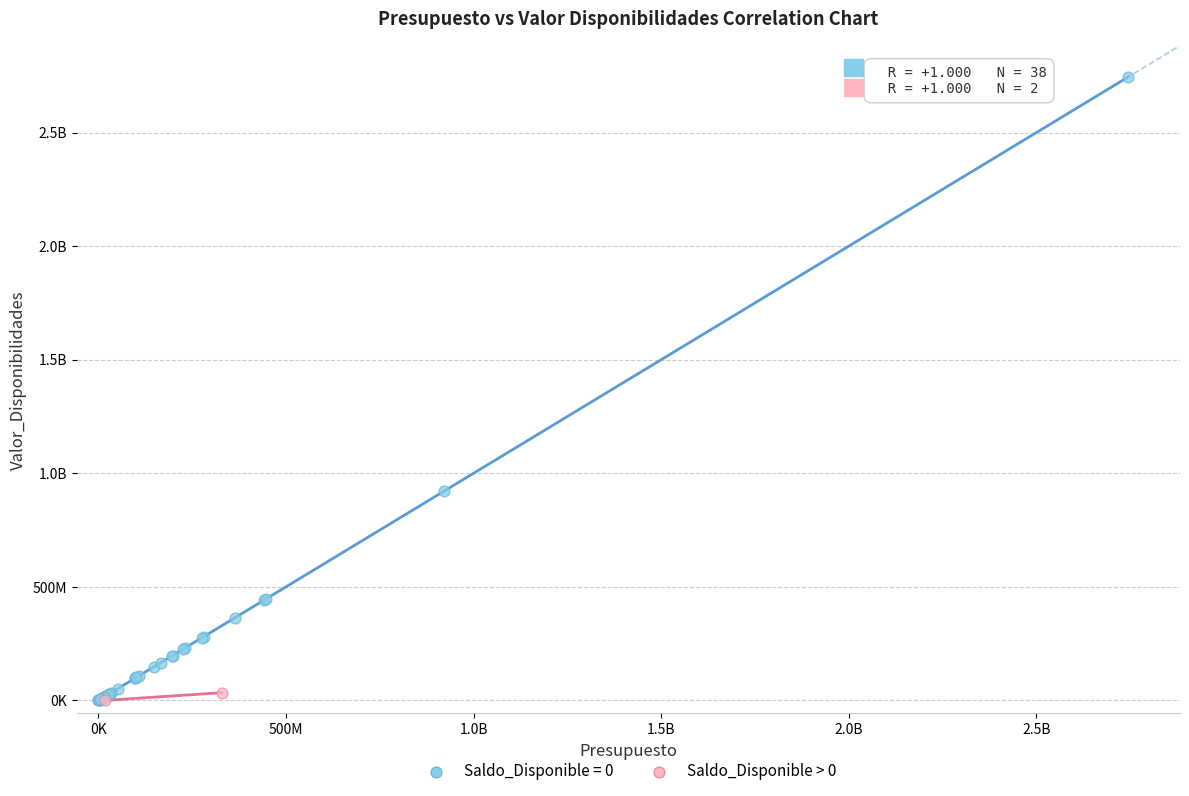

What are all the series names shown in the legend?

Saldo_Disponible = 0, Saldo_Disponible > 0